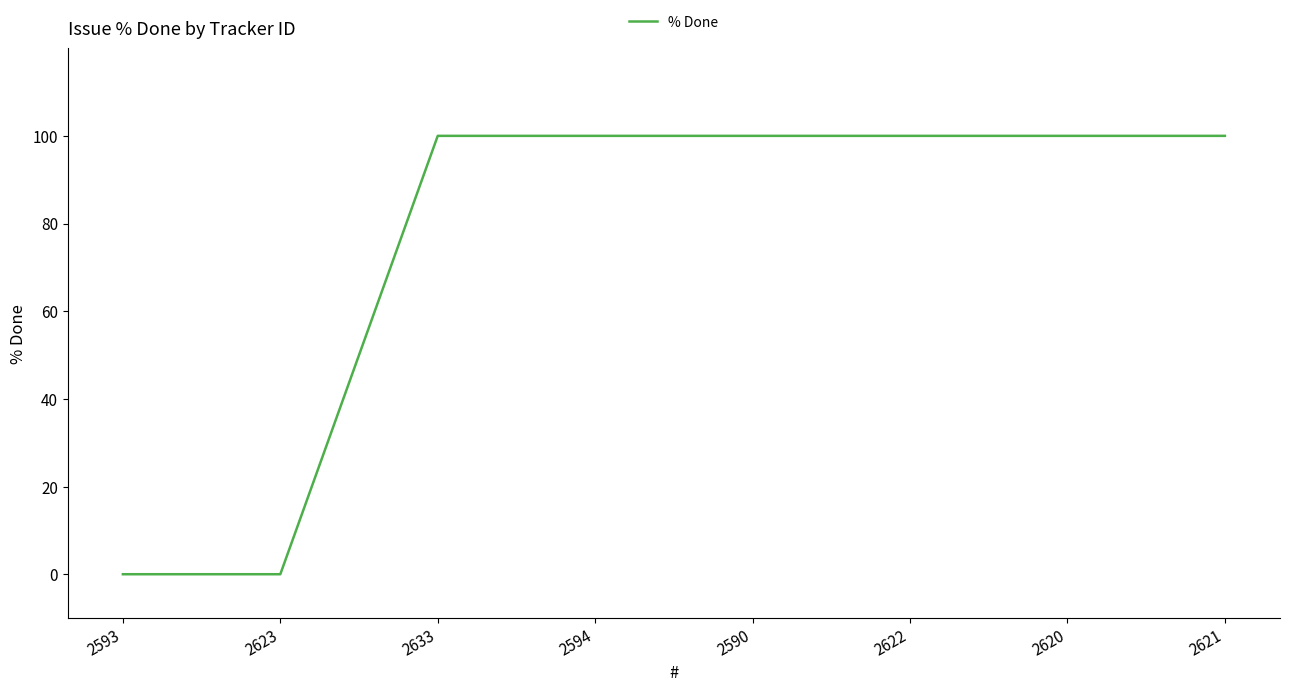

The chart shows a value of 154 at 2621. True or false?

False